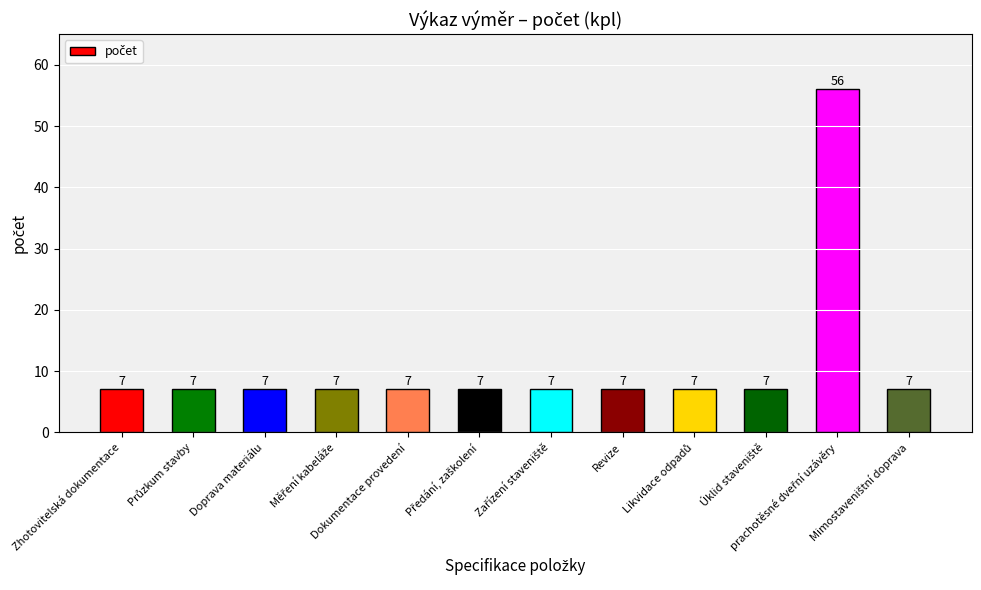

What is the difference between the maximum and minimum values?

49